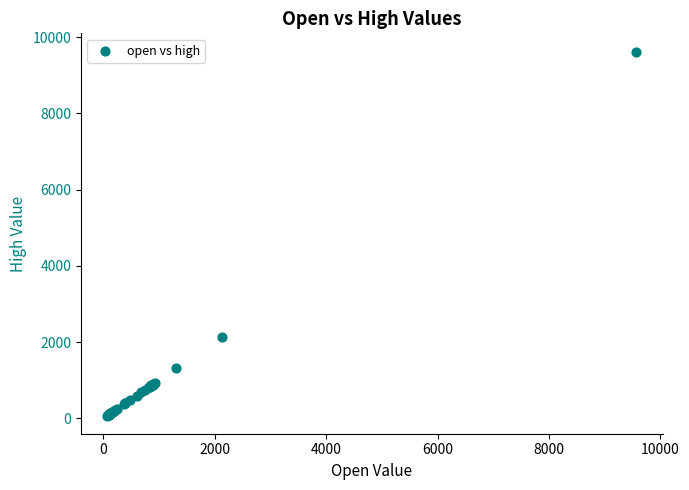

What Y value in the scatter plot is closest to 4849?

2142.4